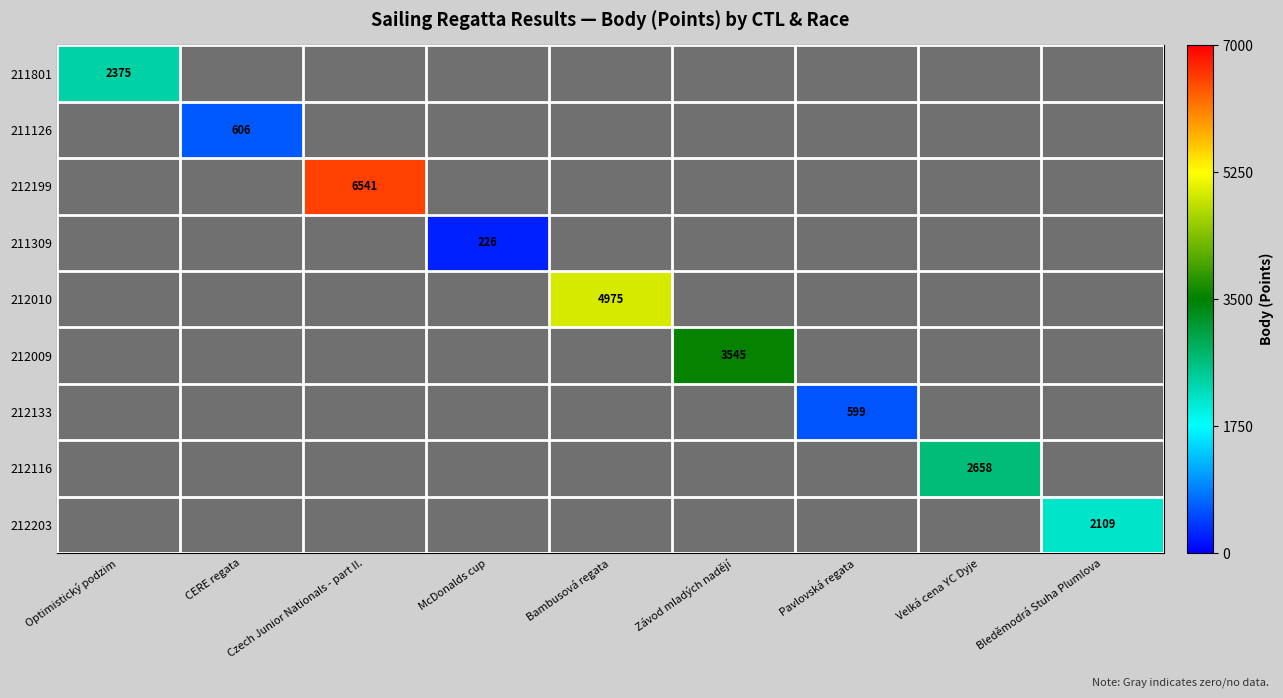

The 212010 series shows 8027 at Bambusová regata. True or false?

False